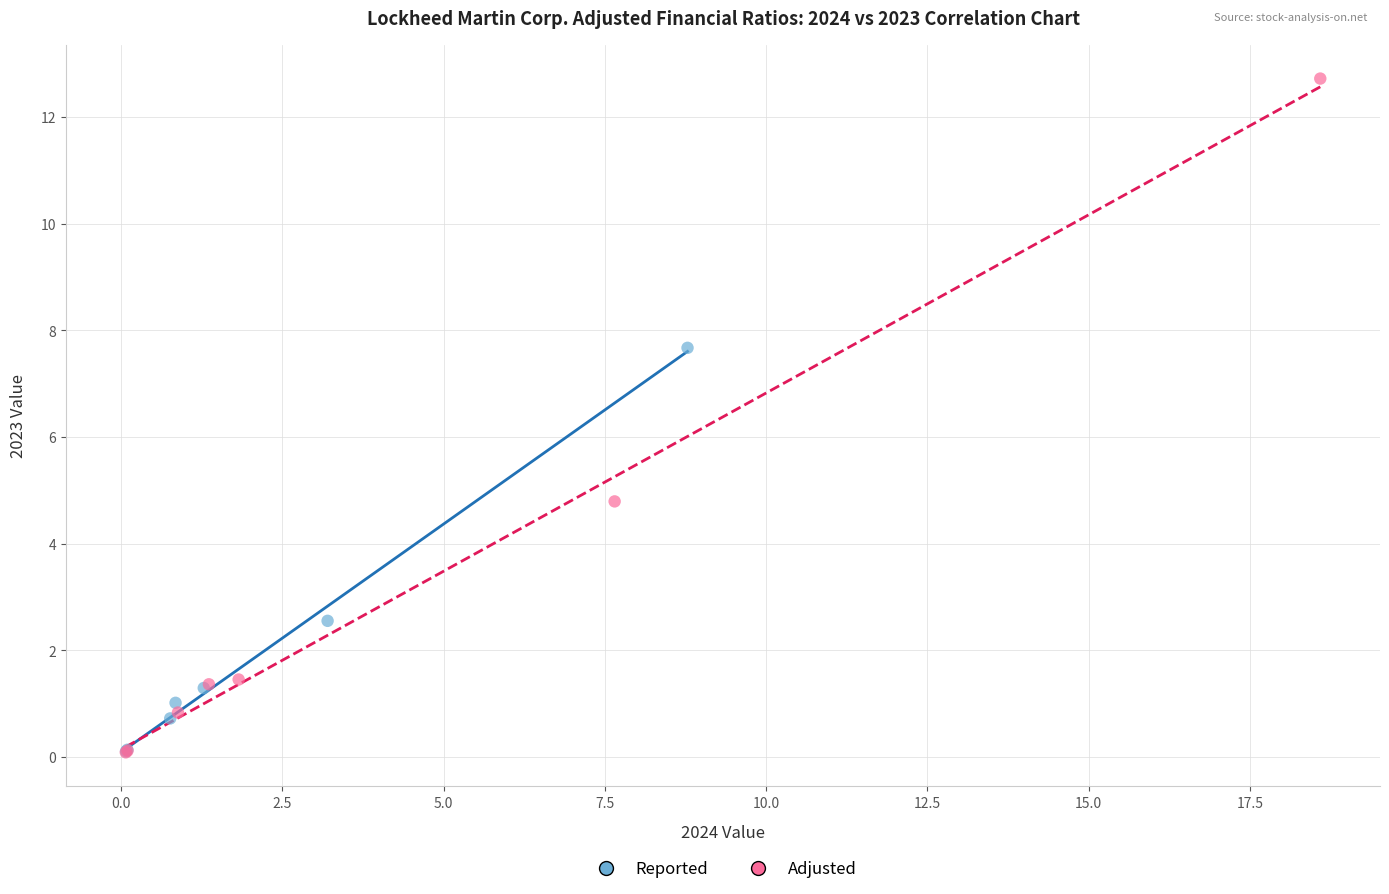

Which series reaches the maximum Y coordinate?

Adjusted